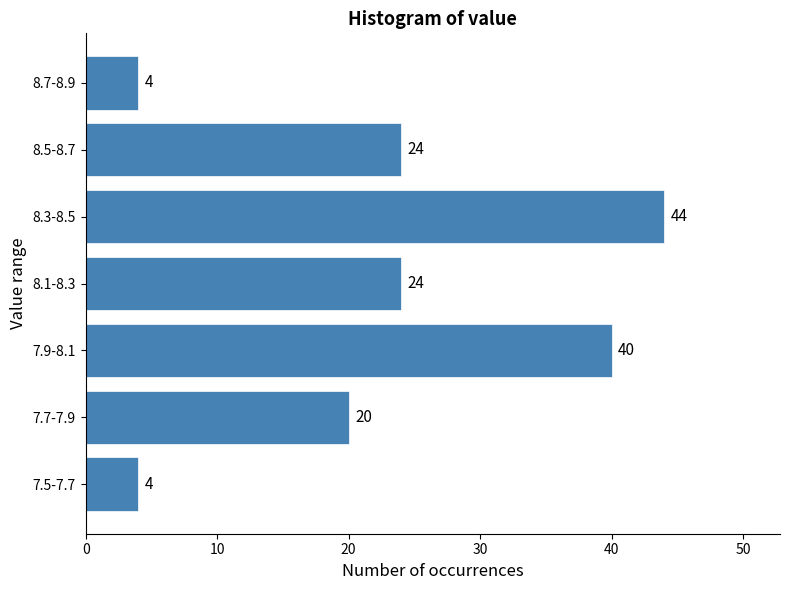

Reading bottom to top, list all the values displayed in this chart.

7.5-7.7=4	7.7-7.9=20	7.9-8.1=40	8.1-8.3=24	8.3-8.5=44	8.5-8.7=24	8.7-8.9=4